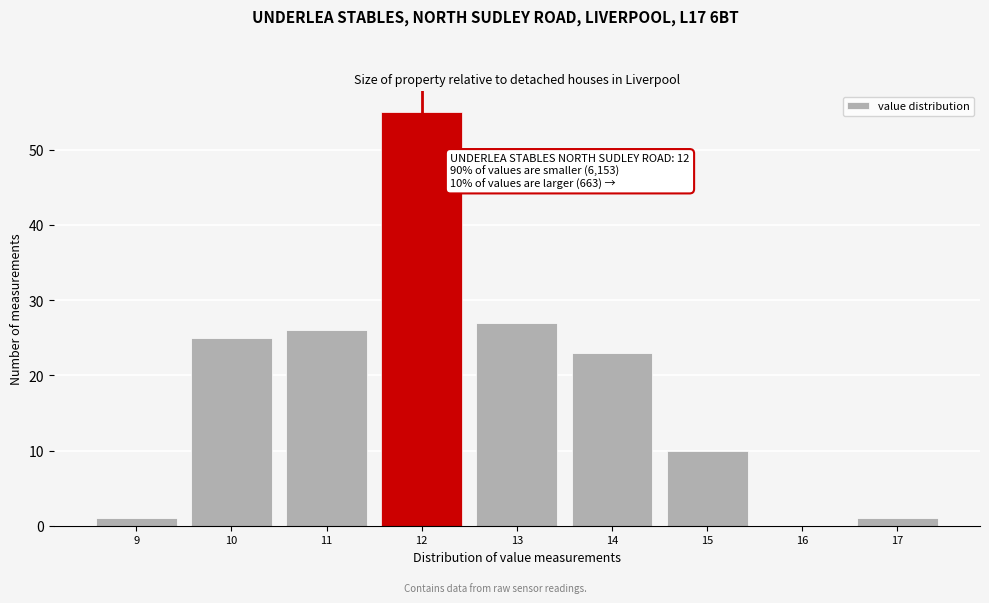

Over which range of the x-axis is the bar tallest?

11.5 to 12.5